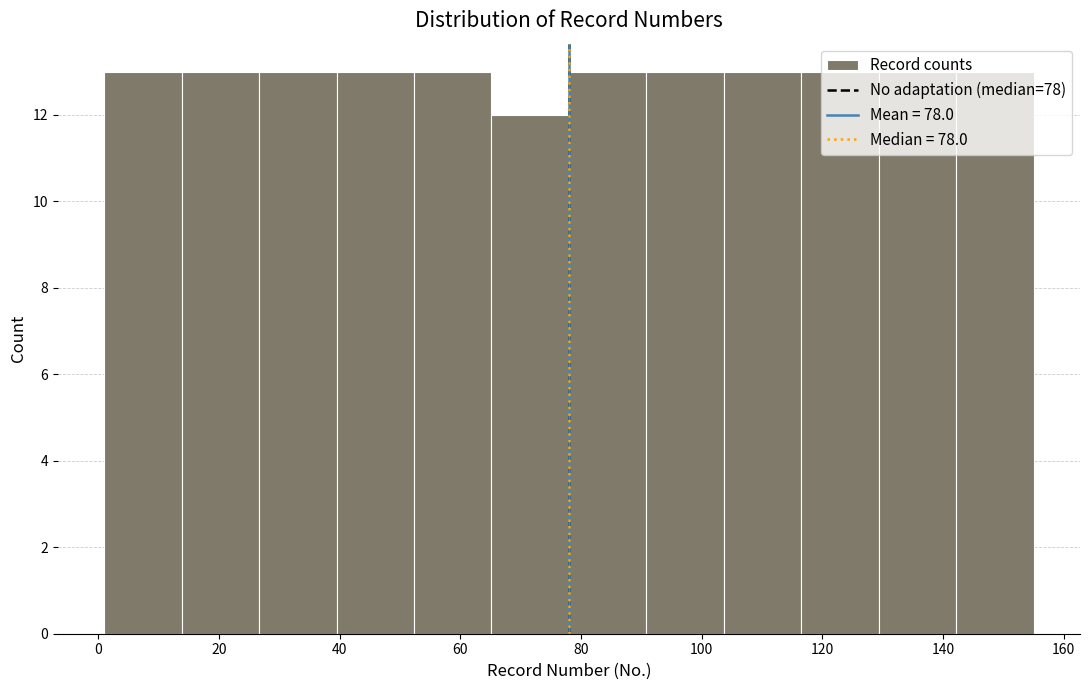

Reading left to right, transcribe this chart: for each bar, give the range it covers on the x-axis and its height. Neither the bar edges nor the heights are printed on the chart, so give them approximately, as read against the axes.

2 to 14: 13
14 to 26: 13
26 to 40: 13
40 to 52: 13
52 to 66: 13
66 to 78: 12
78 to 90: 13
90 to 104: 13
104 to 116: 13
116 to 130: 13
130 to 142: 13
142 to 156: 13